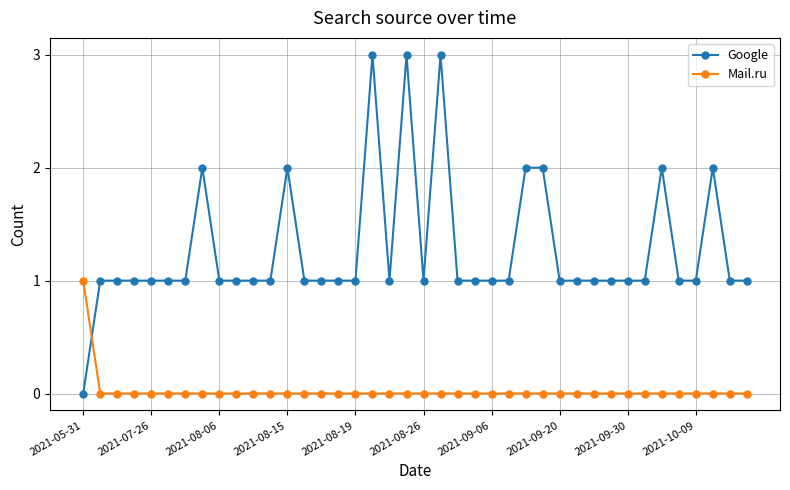

What is the difference between the second highest and minimum values in the Google series?

3